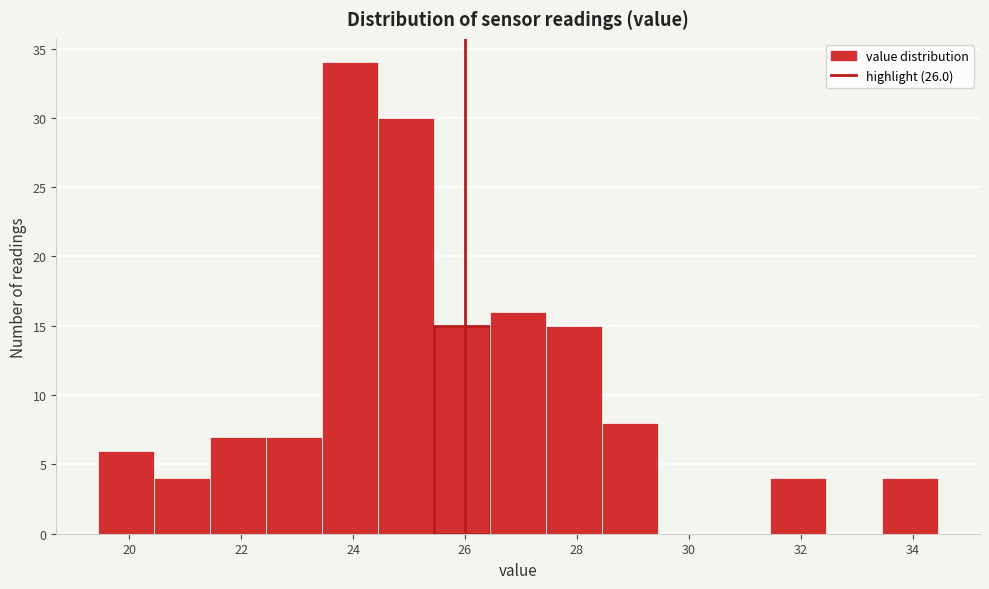

Reading left to right, transcribe this chart: for each bar, give the range it covers on the x-axis and its height. Neither the bar edges nor the heights are printed on the chart, so give them approximately, as read against the axes.

19.45 to 20.45: 6
20.45 to 21.45: 4
21.45 to 22.45: 7
22.45 to 23.45: 7
23.45 to 24.45: 34
24.45 to 25.45: 30
25.45 to 26.45: 15
26.45 to 27.45: 16
27.45 to 28.45: 15
28.45 to 29.45: 8
29.45 to 30.45: 0
30.45 to 31.45: 0
31.45 to 32.45: 4
32.45 to 33.45: 0
33.45 to 34.45: 4